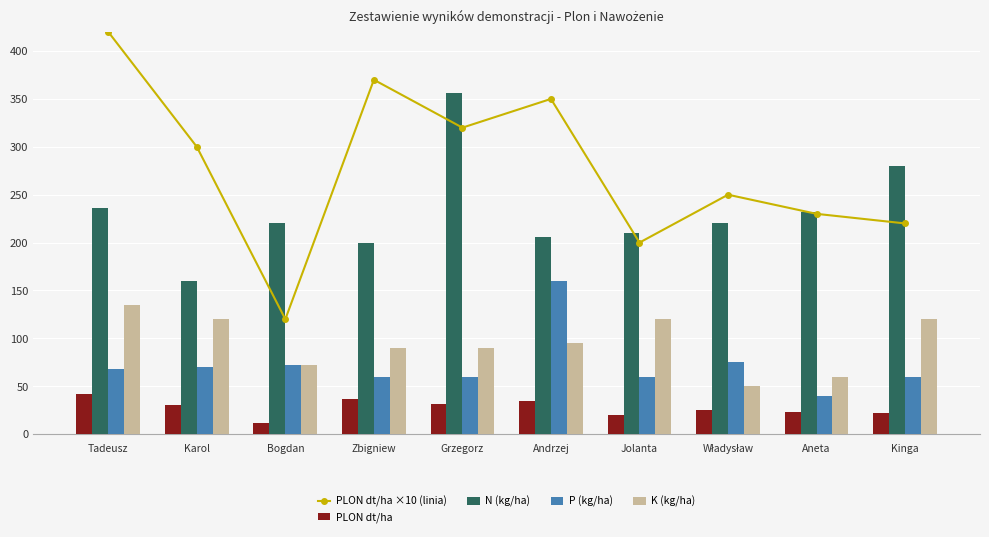

Between Władysław and Tadeusz, which is larger?

Tadeusz